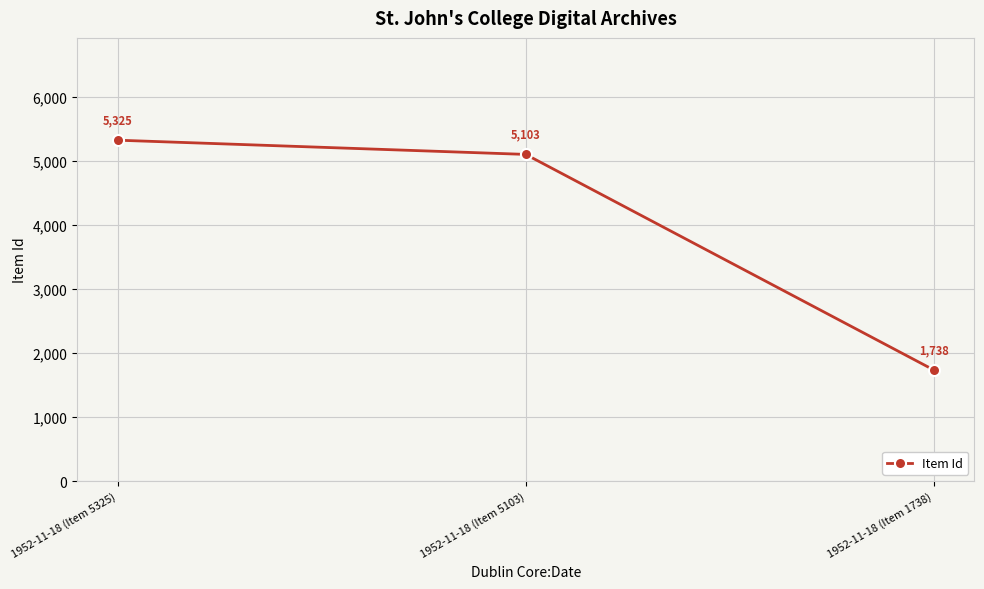

What is the value of the 2nd point from the left?

5103